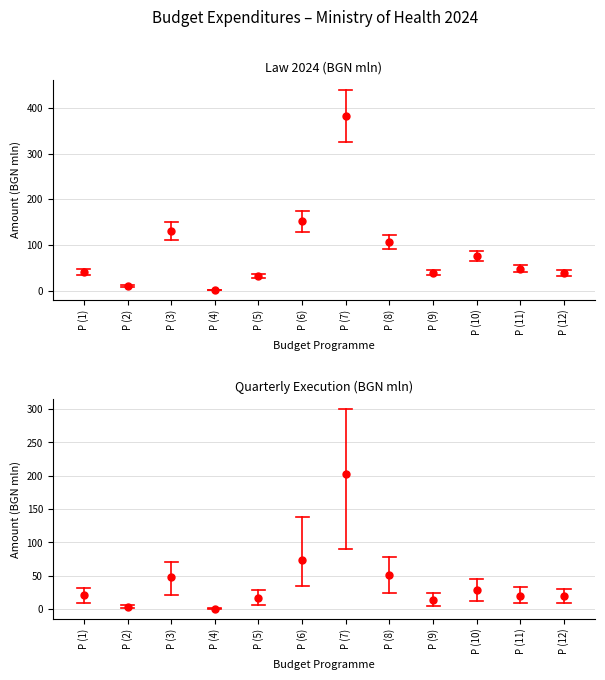

What is the ratio of the value at P (3) to the value at P (6)?

0.7